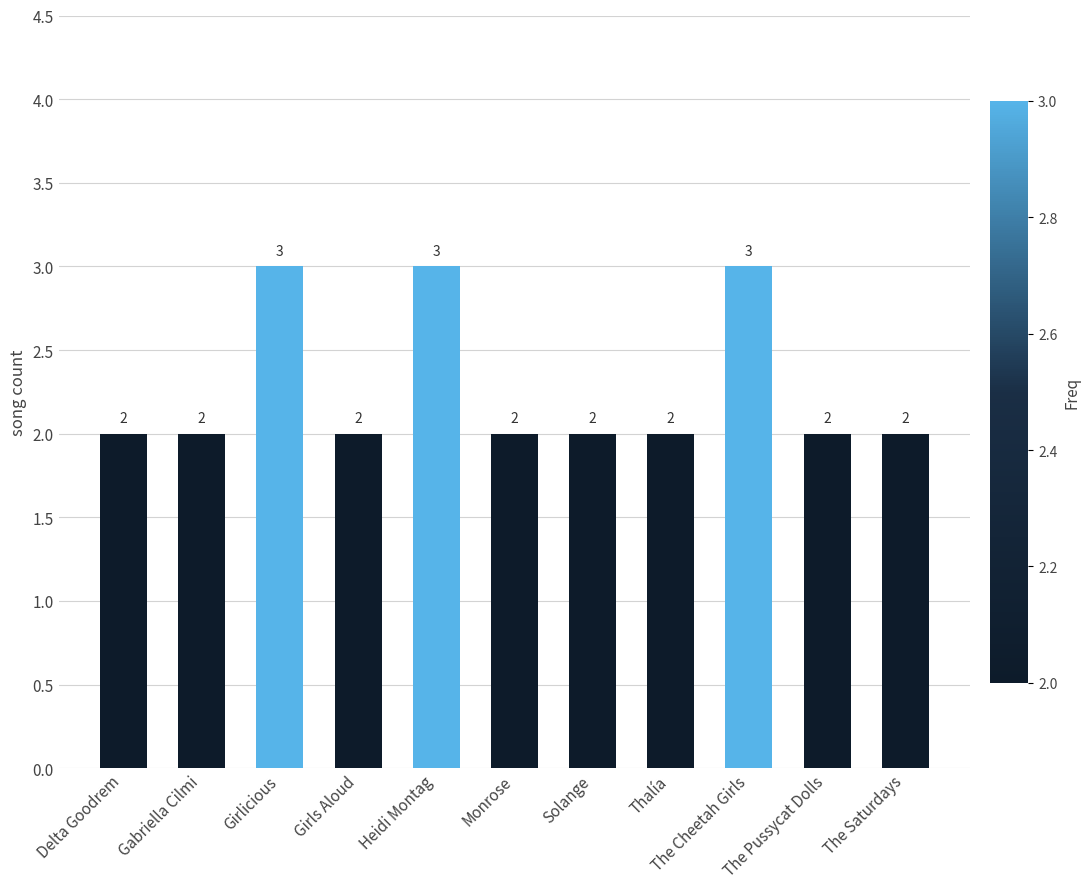

Are the bars horizontal?

No